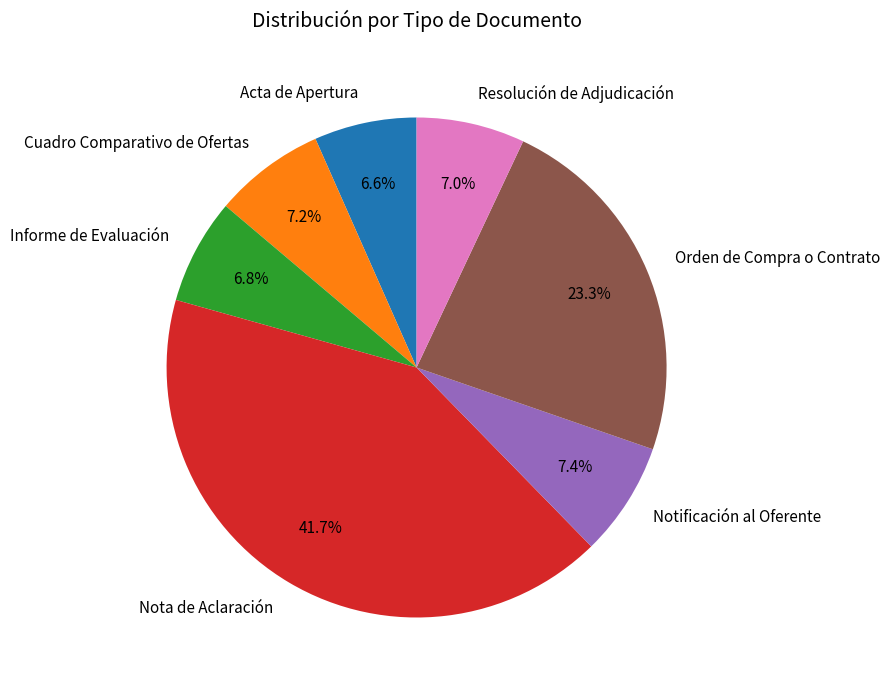

Which slice is the largest?

Nota de Aclaración